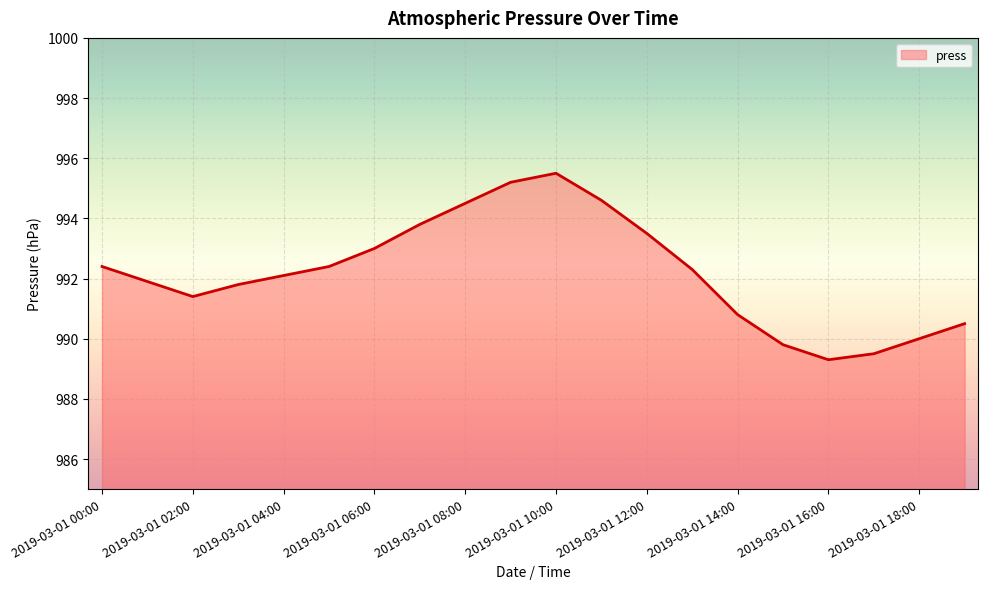

What is the difference between the maximum and minimum values?

6.2